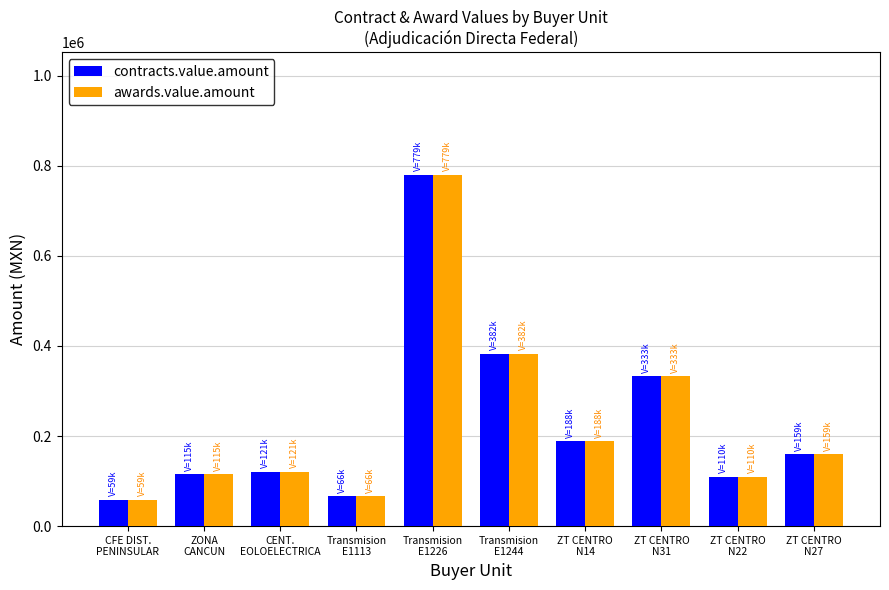

Reading right to left, extract all data points from this chart.

contracts.value.amount: 159273.0	109900.0	332829.0	188500.0	382392.0	779070.0	66172.0	120720.6	115425.0	58650.0
awards.value.amount: 159273.0	109900.0	332829.0	188500.0	382392.0	779070.0	66172.0	120720.6	115425.0	58650.0